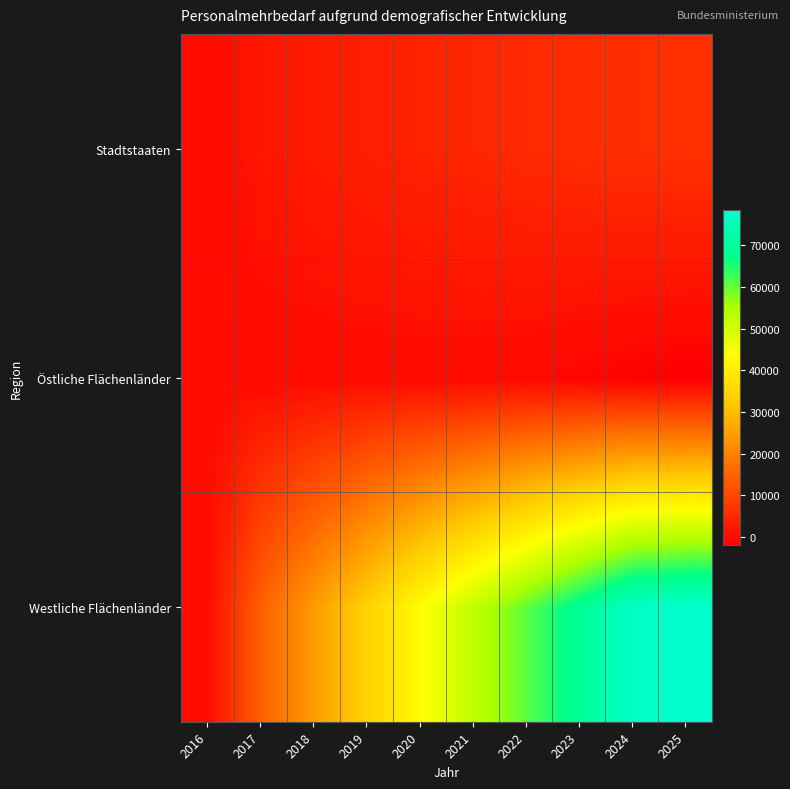

What is the maximum value shown in the chart?

78447